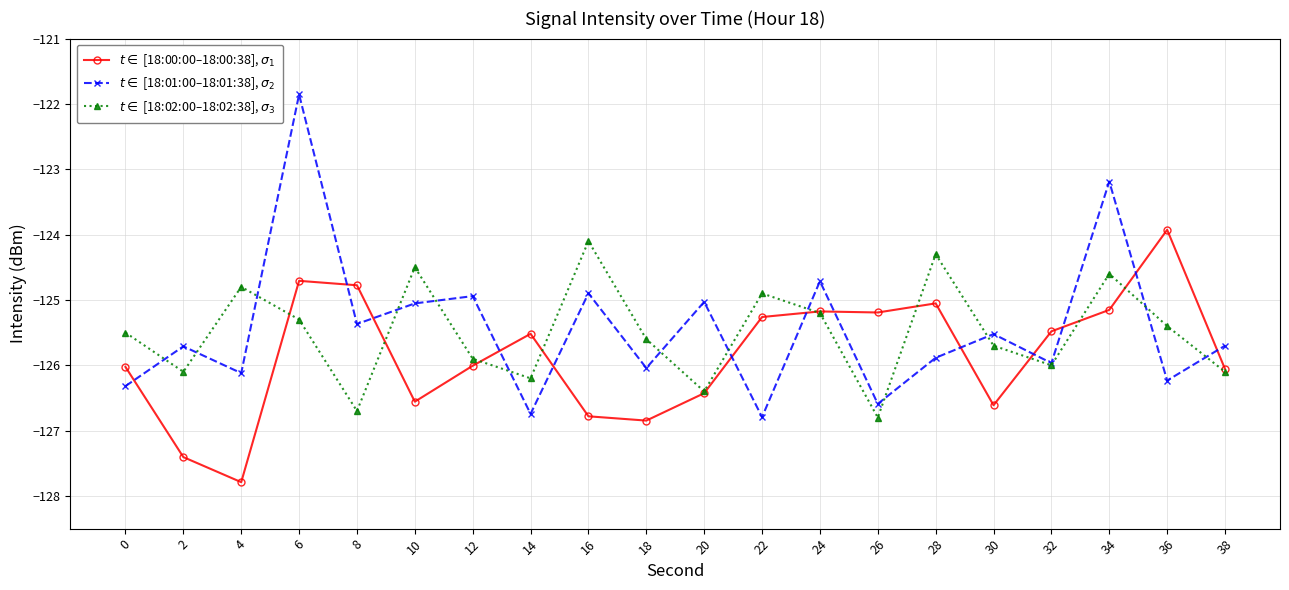

At which category does the chart reach its peak across all series?

6